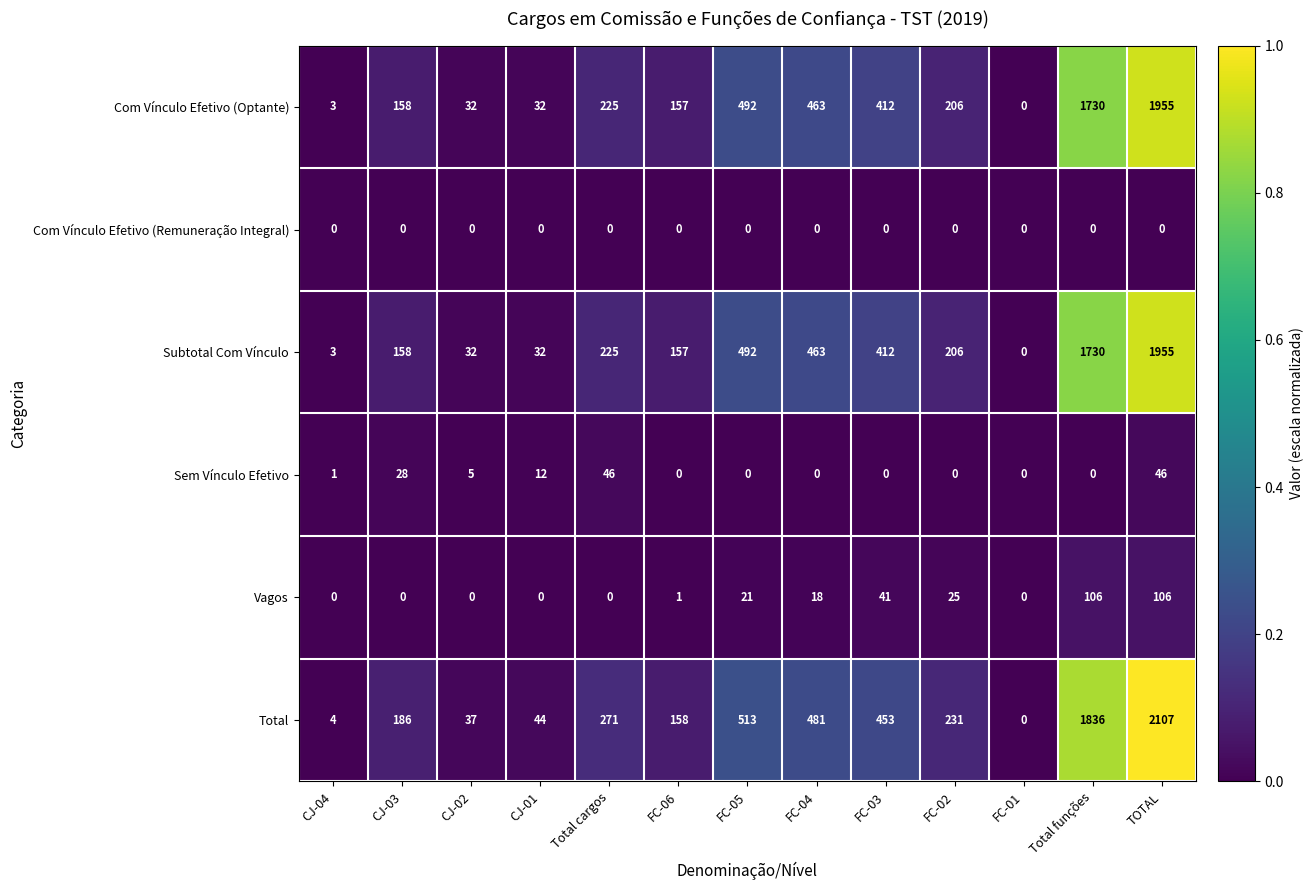

Which series has the widest spread of values?

Total